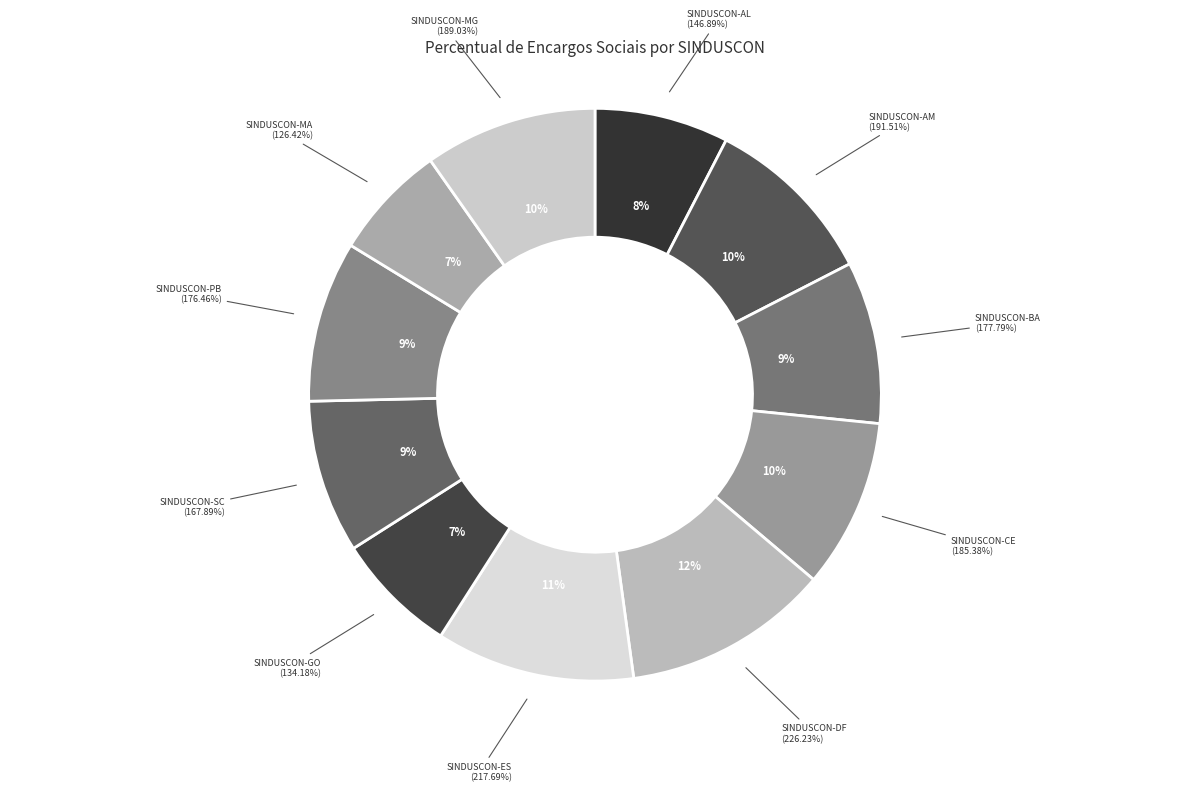

Which slice is the smallest?

SINDUSCON-MA